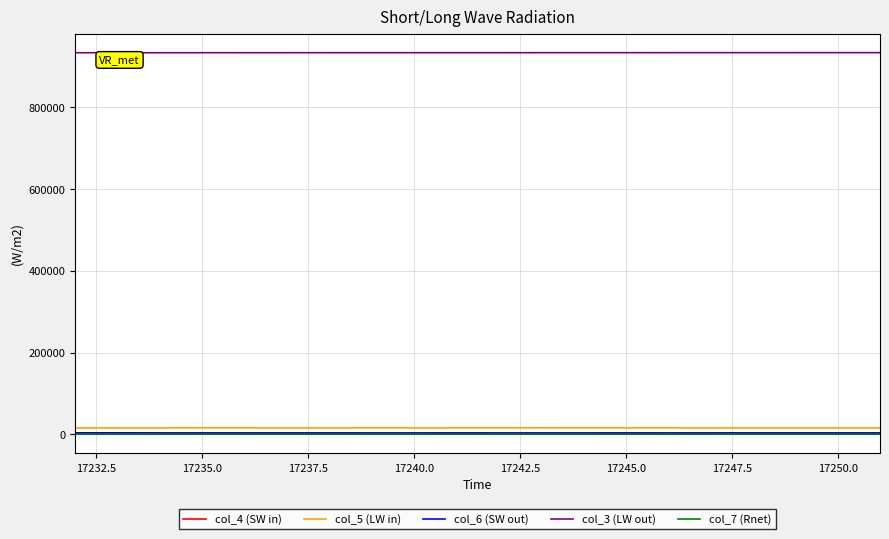

Which series has the largest total across all categories?

col_3 (LW out)